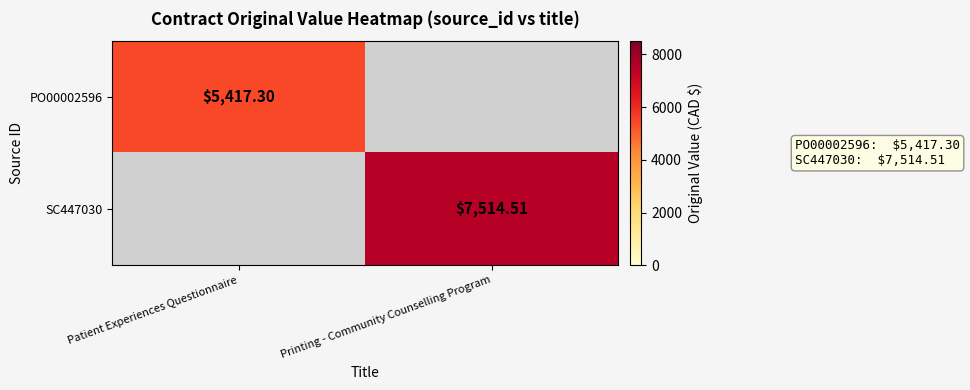

Which series has the largest range (max minus min)?

SC447030